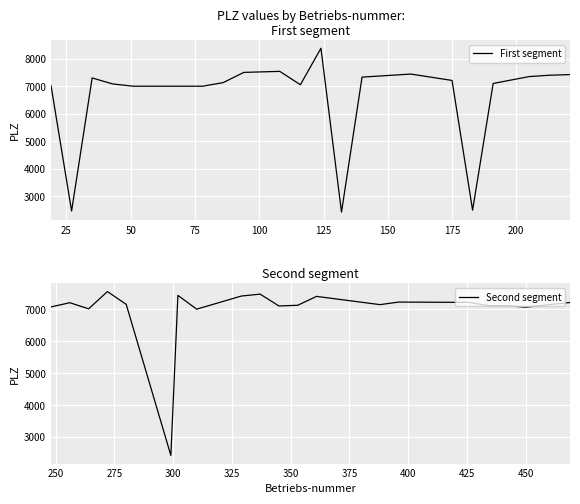

Reading left to right, extract all data points from this chart.

First segment: 7021	2460	7301	7082	7000	7000	7132	7503	7540	7053	8380	2421	7331	7442	7210	2491	7100	7350	7400	7423
Second segment: 7071	7202	7011	7551	7151	2424	7432	7000	7411	7471	7100	7122	7400	7142	7222	7212	7111	7111	7062	7210